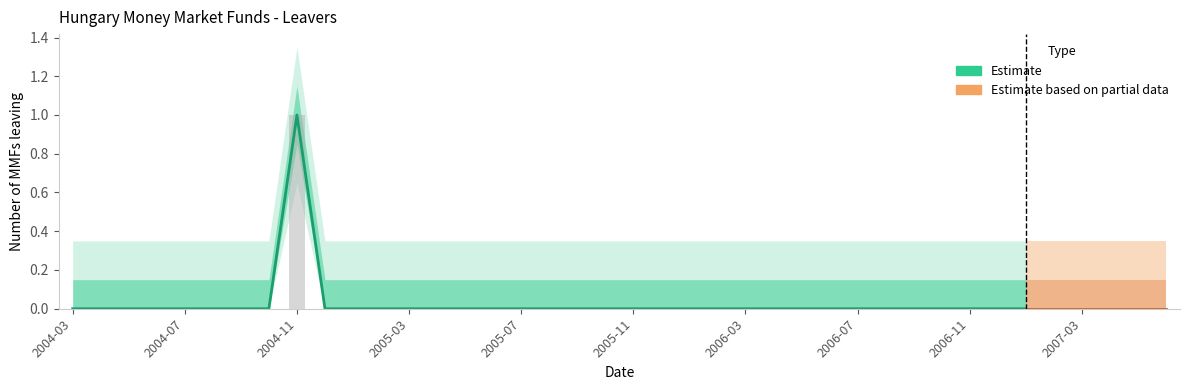

Reading left to right, extract all data points from this chart.

2004-03=0	2004-04=0	2004-05=0	2004-06=0	2004-07=0	2004-08=0	2004-09=0	2004-10=0	2004-11=1	2004-12=0	2005-01=0	2005-02=0	2005-03=0	2005-04=0	2005-05=0	2005-06=0	2005-07=0	2005-08=0	2005-09=0	2005-10=0	2005-11=0	2005-12=0	2006-01=0	2006-02=0	2006-03=0	2006-04=0	2006-05=0	2006-06=0	2006-07=0	2006-08=0	2006-09=0	2006-10=0	2006-11=0	2006-12=0	2007-01=0	2007-02=0	2007-03=0	2007-04=0	2007-05=0	2007-06=0